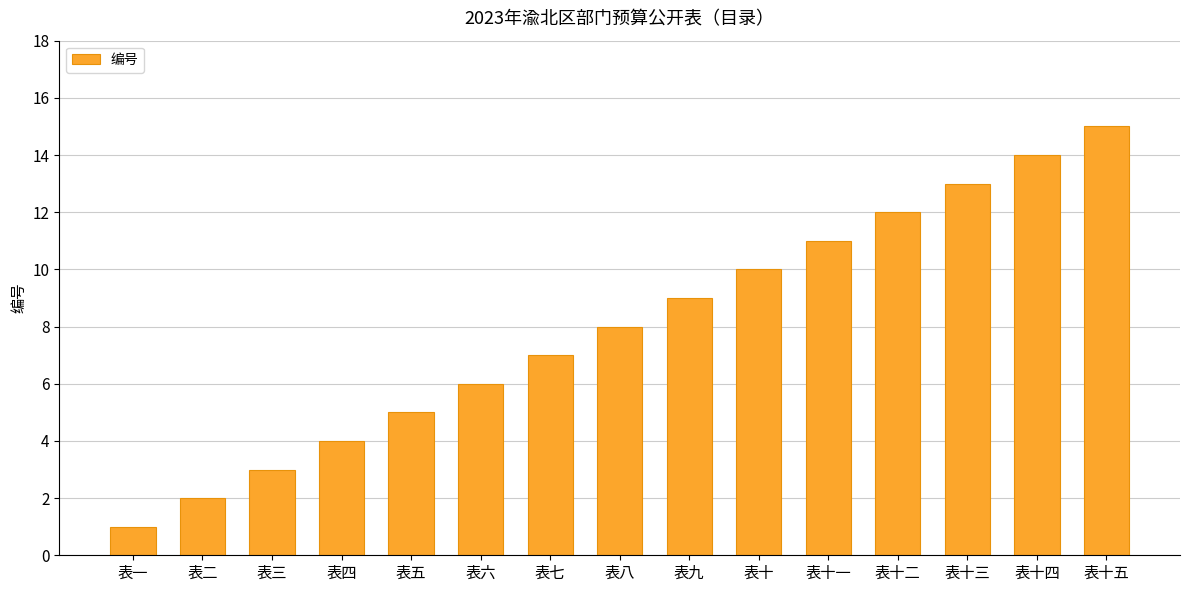

What is the label of the 15th bar from the left?

表十五